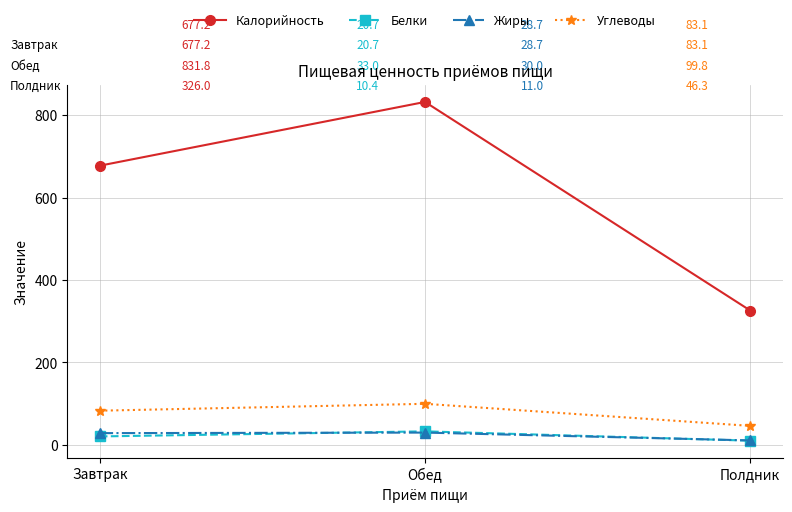

Which series changed the most between Завтрак and Обед?

Калорийность